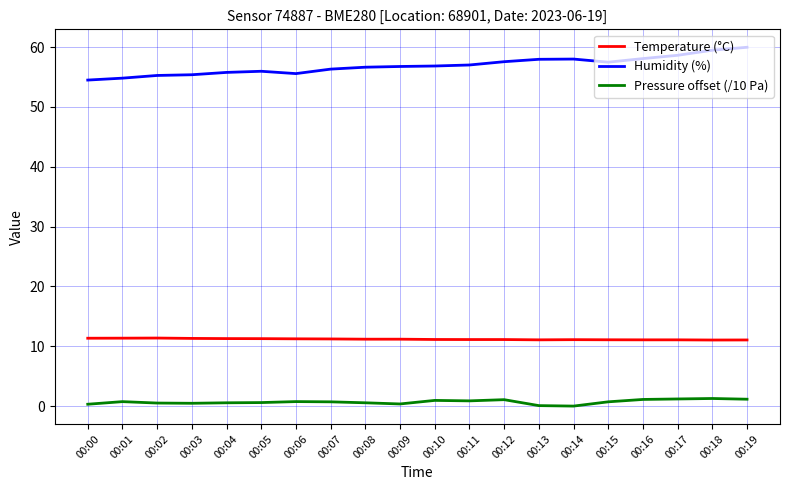

List the series in order of their overall mean, highest first.

Humidity (%), Temperature (°C), Pressure offset (/10 Pa)